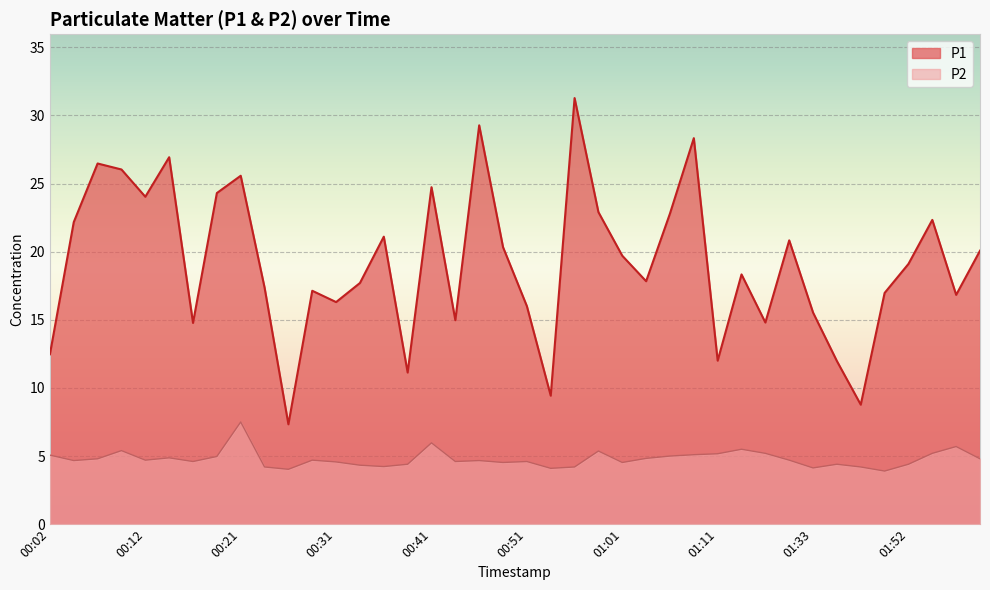

What is the difference between the maximum and second lowest values in the P2 series?

3.5